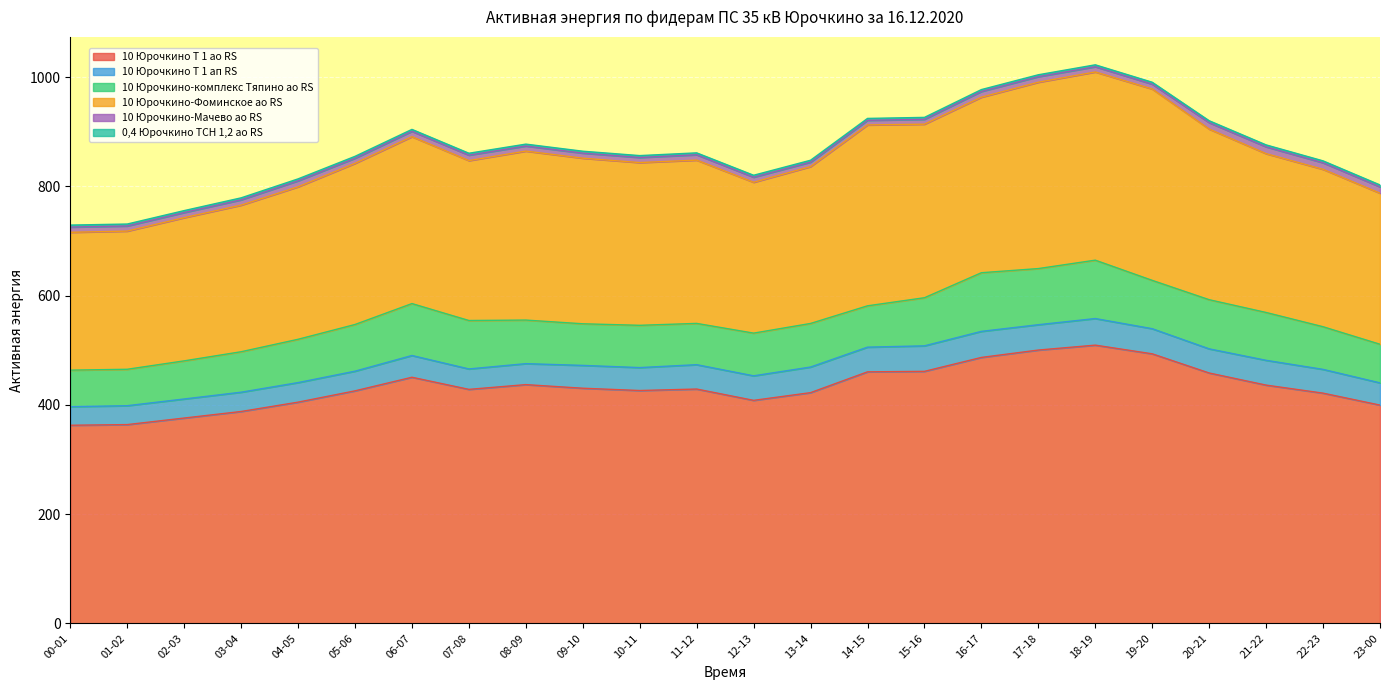

Reading left to right, extract all data points from this chart.

10 Юрочкино Т 1 ао RS: 00-01=362.7	01-02=363.9	02-03=375.9	03-04=387.9	04-05=405.0	05-06=425.7	06-07=450.6	07-08=428.4	08-09=437.1	09-10=430.5	10-11=426.3	11-12=429.0	12-13=408.3	13-14=422.4	14-15=460.5	15-16=461.4	16-17=486.9	17-18=500.4	18-19=509.4	19-20=493.5	20-21=458.4	21-22=436.2	22-23=421.5	23-00=399.6
10 Юрочкино Т 1 ап RS: 00-01=34.0	01-02=34.6	02-03=34.9	03-04=35.3	04-05=35.8	05-06=36.0	06-07=39.8	07-08=37.4	08-09=38.4	09-10=41.8	10-11=42.0	11-12=44.6	12-13=44.9	13-14=46.9	14-15=45.2	15-16=46.7	16-17=47.7	17-18=46.4	18-19=48.7	19-20=46.0	20-21=44.2	21-22=45.4	22-23=43.5	23-00=40.7
10 Юрочкино-комплекс Тяпино ао RS: 00-01=66.9	01-02=66.7	02-03=69.8	03-04=74.1	04-05=79.3	05-06=85.5	06-07=95.1	07-08=88.7	08-09=79.8	09-10=76.2	10-11=77.4	11-12=75.6	12-13=78.2	13-14=79.8	14-15=75.7	15-16=88.1	16-17=107.4	17-18=102.8	18-19=106.9	19-20=88.5	20-21=90.0	21-22=87.6	22-23=78.1	23-00=70.7
10 Юрочкино-Фоминское ао RS: 00-01=252.4	01-02=253.0	02-03=262.2	03-04=268.4	04-05=279.2	05-06=295.0	06-07=305.6	07-08=292.8	08-09=309.4	09-10=303.2	10-11=298.0	11-12=299.0	12-13=276.2	13-14=287.2	14-15=331.2	15-16=317.8	16-17=321.4	17-18=341.2	18-19=344.6	19-20=350.4	20-21=312.4	21-22=290.8	22-23=288.2	23-00=276.6
10 Юрочкино-Мачево ао RS: 00-01=9.6	01-02=9.4	02-03=9.4	03-04=9.8	04-05=11.0	05-06=9.4	06-07=9.8	07-08=10.0	08-09=9.3	09-10=9.3	10-11=9.3	11-12=9.8	12-13=9.3	13-14=8.2	14-15=8.5	15-16=8.9	16-17=10.5	17-18=10.2	18-19=9.6	19-20=8.9	20-21=11.8	21-22=12.5	22-23=12.0	23-00=11.6
0,4 Юрочкино ТСН 1,2 ао RS: 00-01=3.6	01-02=3.5	02-03=3.6	03-04=3.6	04-05=3.5	05-06=3.5	06-07=3.6	07-08=3.5	08-09=3.5	09-10=3.5	10-11=3.5	11-12=3.5	12-13=3.6	13-14=3.5	14-15=3.5	15-16=3.5	16-17=3.5	17-18=3.5	18-19=3.5	19-20=3.5	20-21=3.5	21-22=3.6	22-23=3.5	23-00=3.5